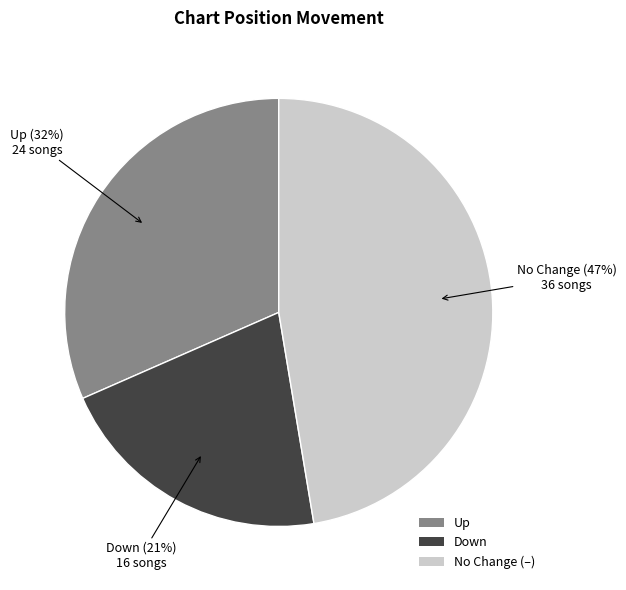

Does any single category account for the majority?

No